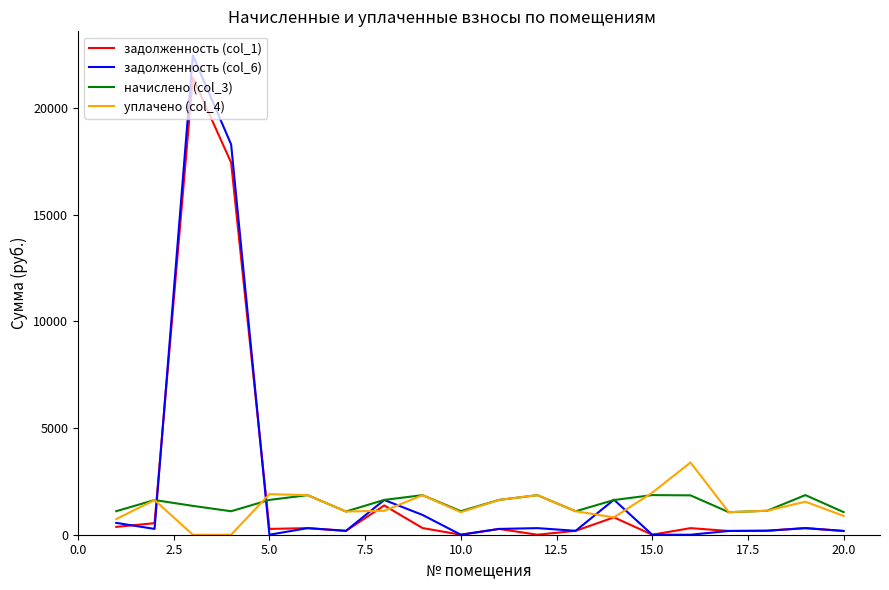

What are all the series names shown in the legend?

задолженность (col_1), задолженность (col_6), начислено (col_3), уплачено (col_4)